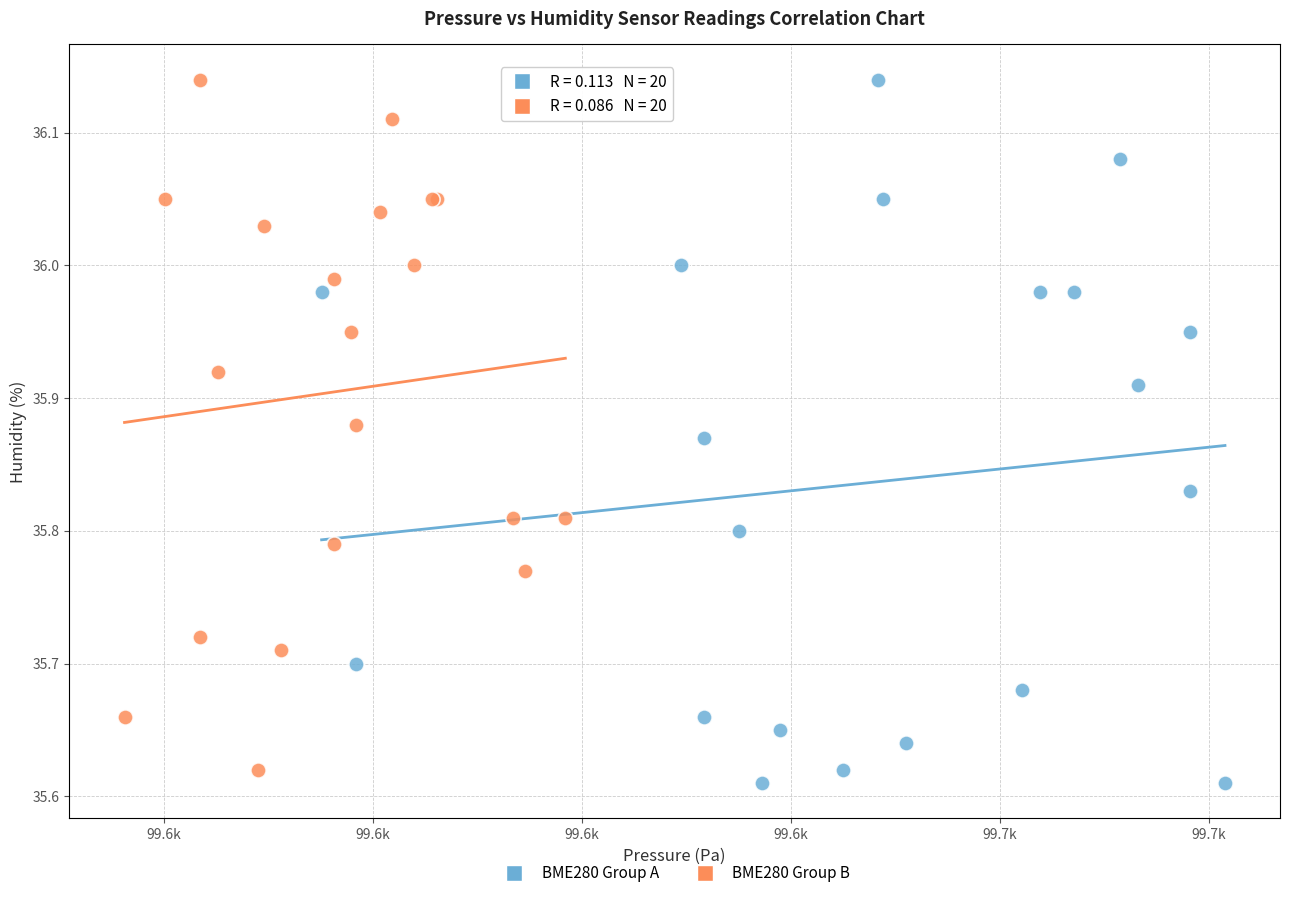

What are all the series names shown in the legend?

BME280 Group A, BME280 Group B